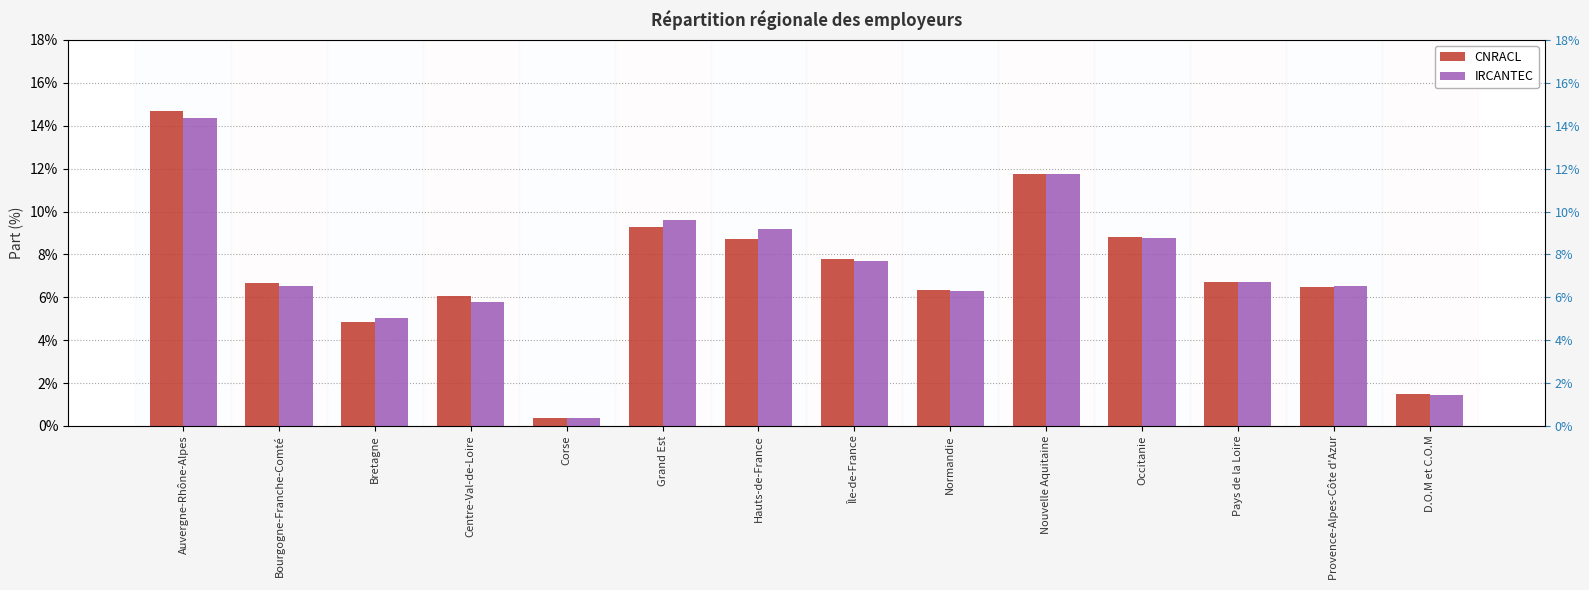

Is it true that IRCANTEC equals 9.2 at Hauts-de-France?

True